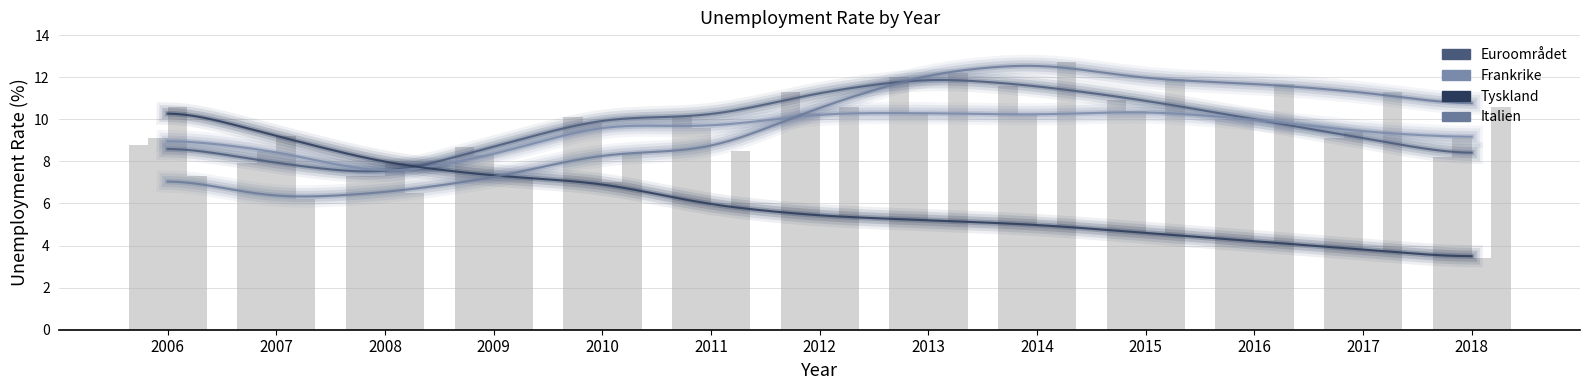

At which category is the sum across all series the highest?

2013